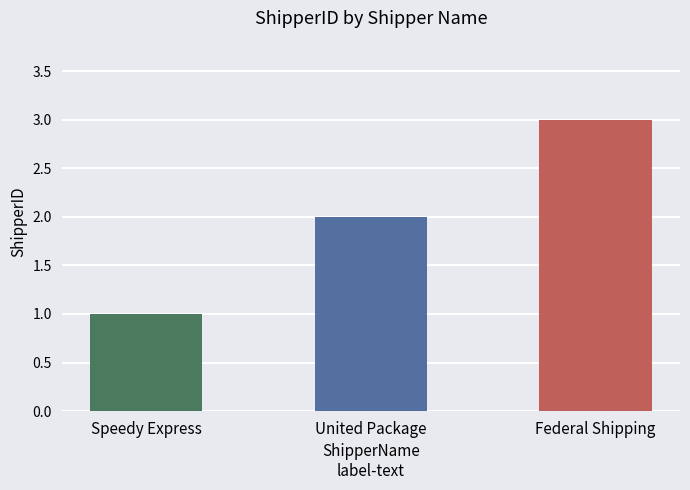

Reading left to right, extract all data points from this chart.

1	2	3